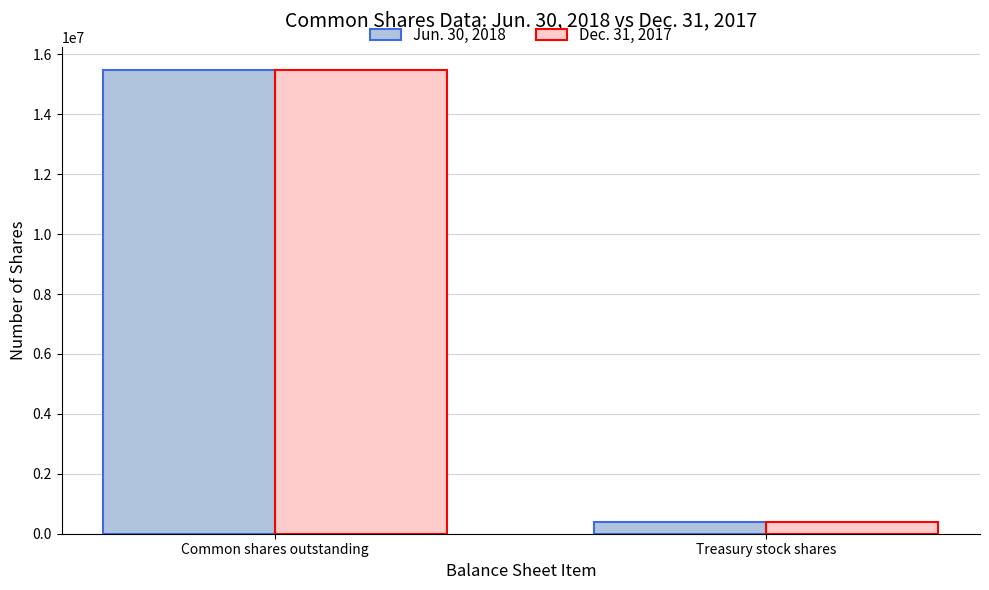

What is the lowest value of the Jun. 30, 2018 series?

398663